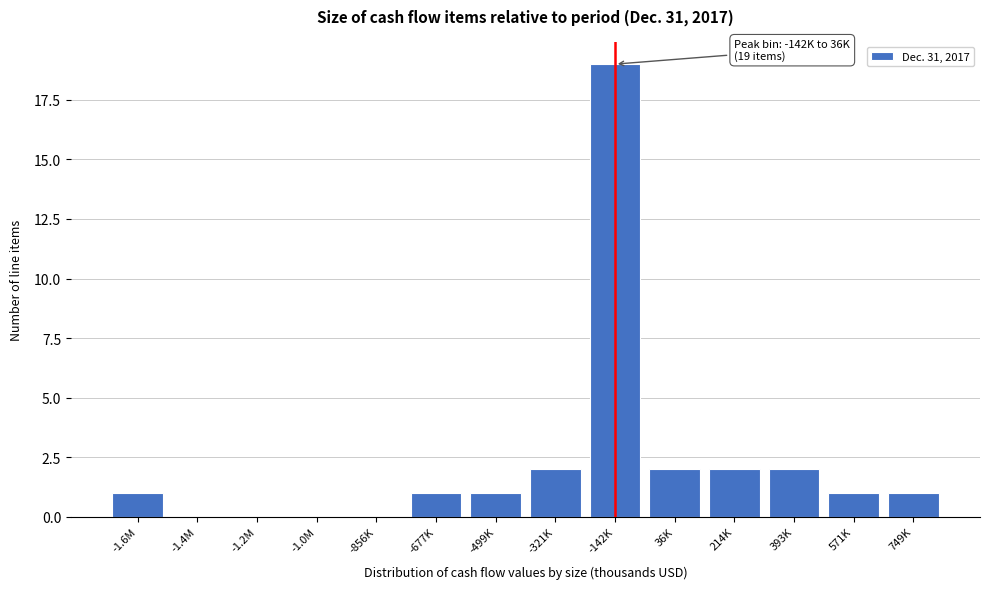

Reading left to right, list all the values displayed in this chart.

-1.6M=1	-1.4M=0	-1.2M=0	-1.0M=0	-856K=0	-677K=1	-499K=1	-321K=2	-142K=19	36K=2	214K=2	393K=2	571K=1	749K=1